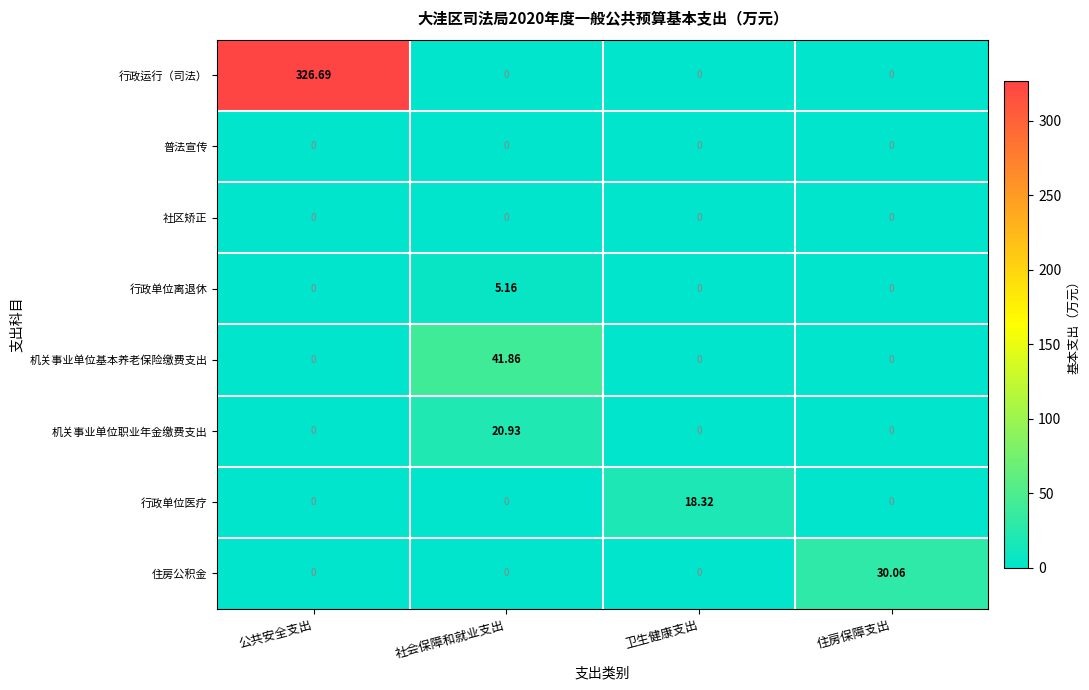

Count the number of data series in this chart.

8